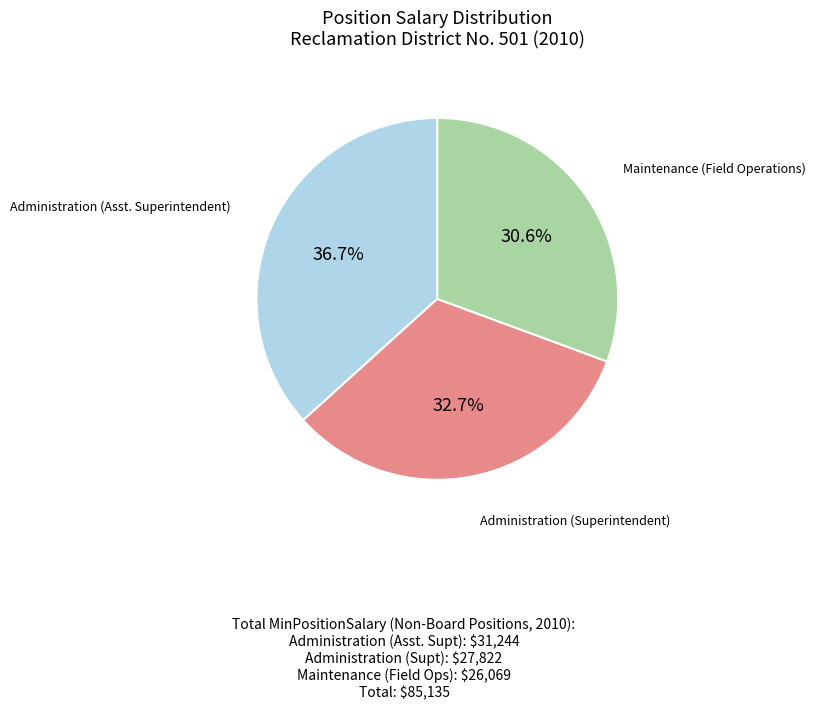

Does Administration (Superintendent) account for over 50% of the chart?

No